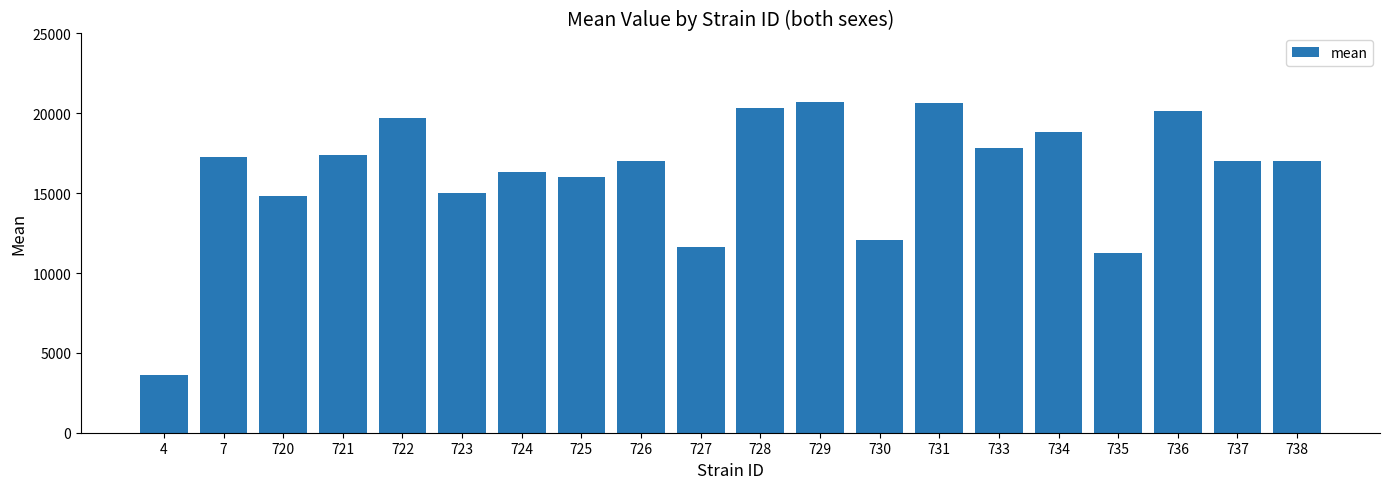

Which has a higher value, 727 or 730?

730